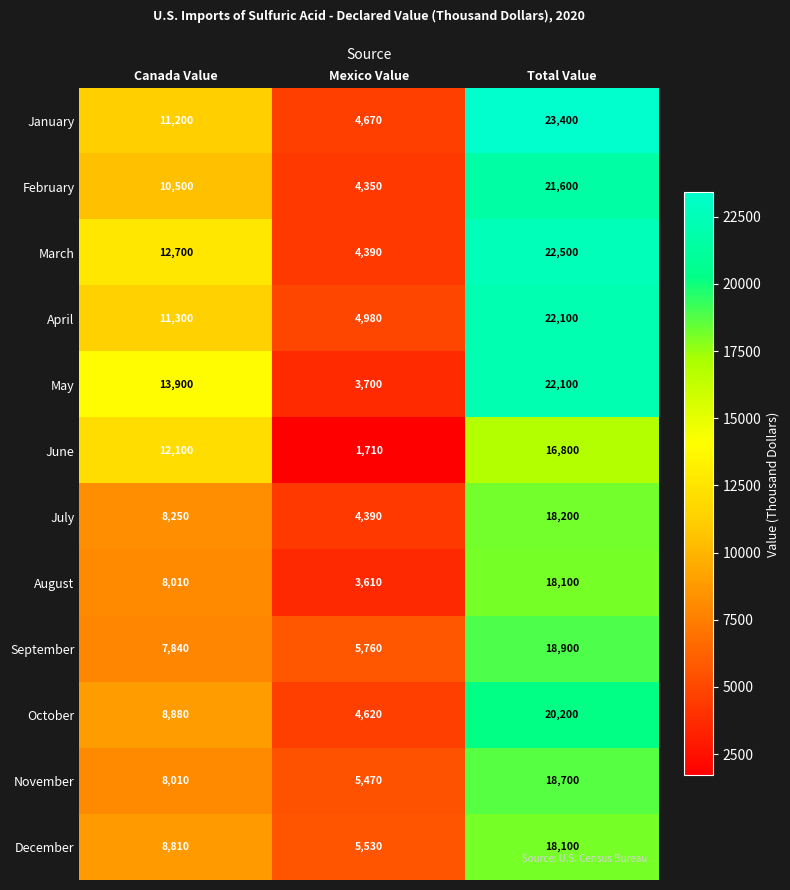

What is the difference between the highest and lowest values at Total Value?

6600